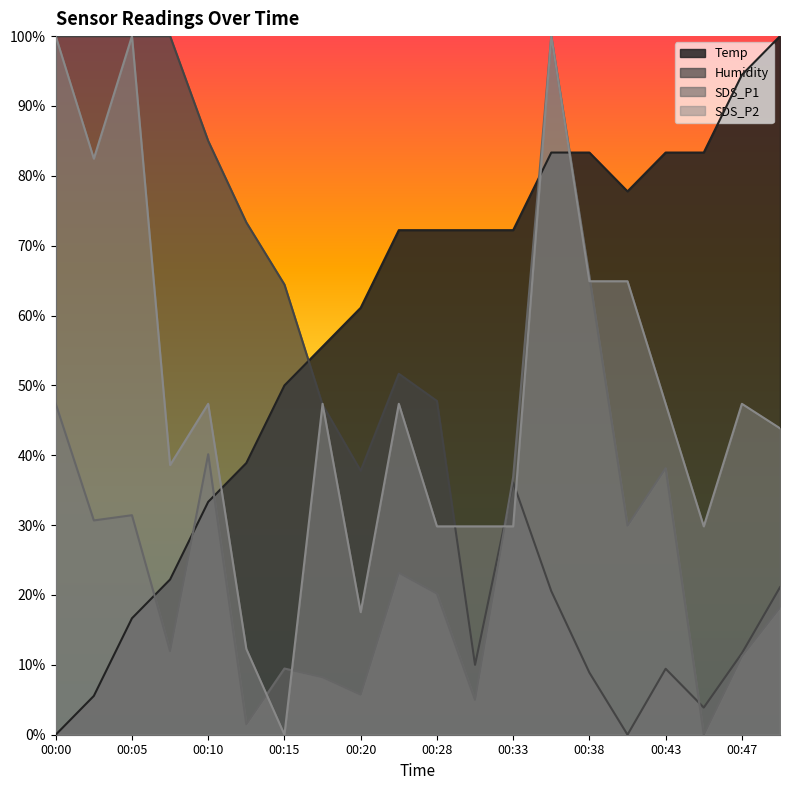

Reading left to right, extract all data points from this chart.

Temp: 0.0	5.6	16.7	22.2	33.3	38.9	50.0	55.6	61.1	72.2	72.2	72.2	72.2	83.3	83.3	77.8	83.3	83.3	94.4	100.0
Humidity: 100.0	100.0	100.0	100.0	85.0	73.3	64.4	47.2	37.8	51.7	47.8	10.0	36.1	20.6	8.9	0.0	9.4	3.9	11.7	21.1
SDS_P1: 47.4	30.7	31.4	12.0	40.1	1.5	9.5	8.2	5.7	23.2	20.2	5.0	36.9	100.0	65.6	29.9	38.2	0.0	11.2	18.2
SDS_P2: 100.0	82.5	100.0	38.6	47.4	12.3	0.0	47.4	17.5	47.4	29.8	29.8	29.8	100.0	64.9	64.9	47.4	29.8	47.4	43.9